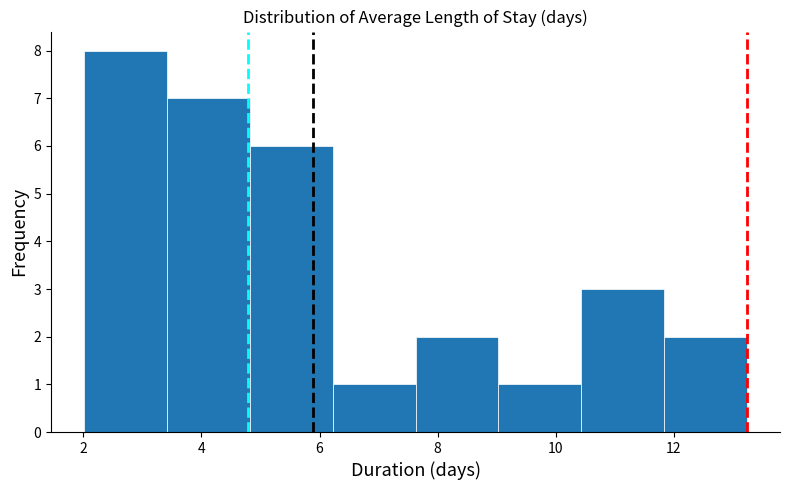

Which range on the x-axis has the tallest bar?

2.0 to 3.4